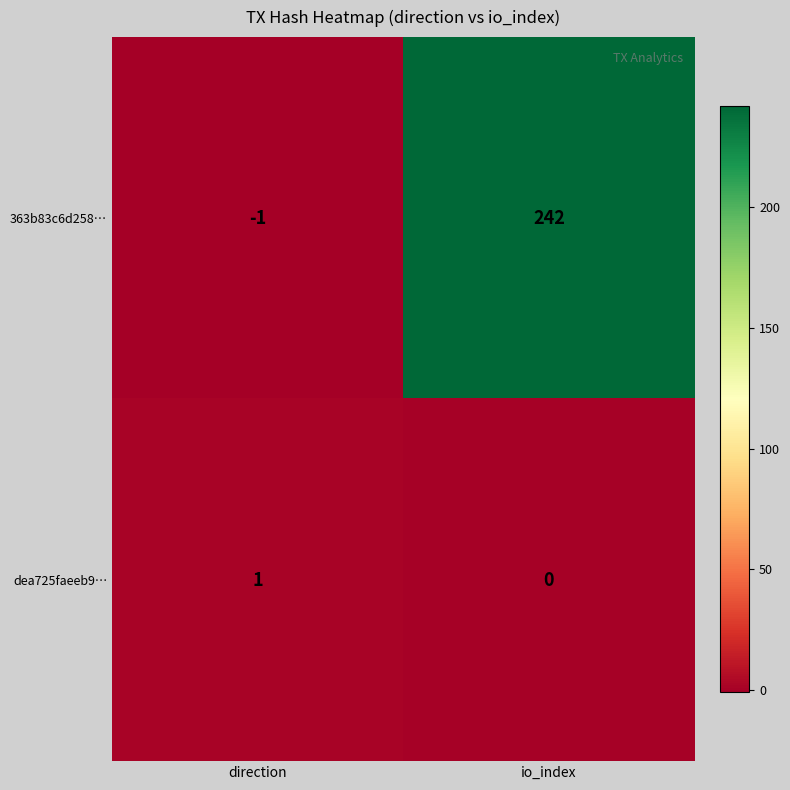

Which series has the largest total across all categories?

363b83c6d258…